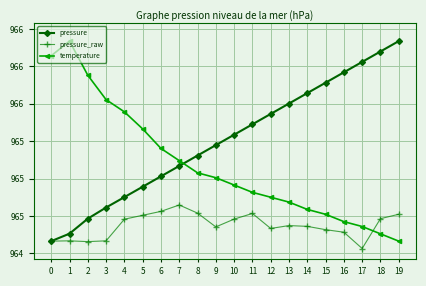

What are all the series names shown in the legend?

pressure, pressure_raw, temperature